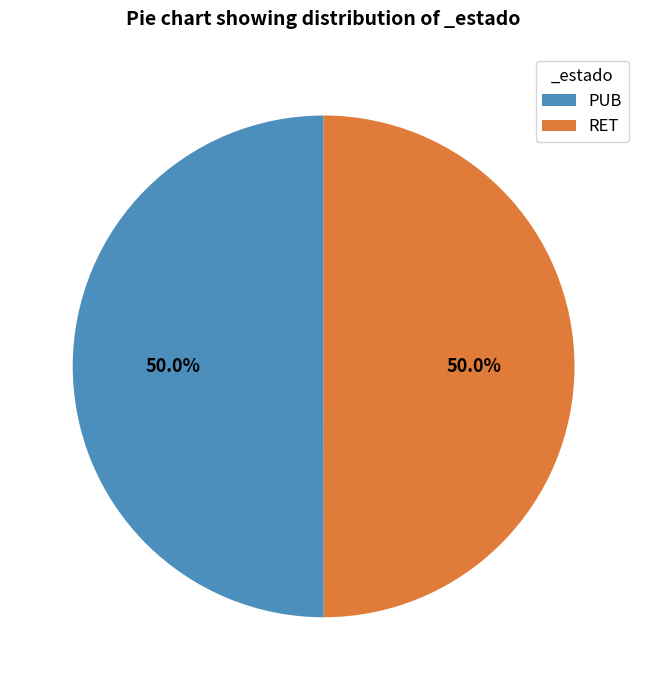

Approximately how many times larger is the value at RET compared to PUB?

1.0